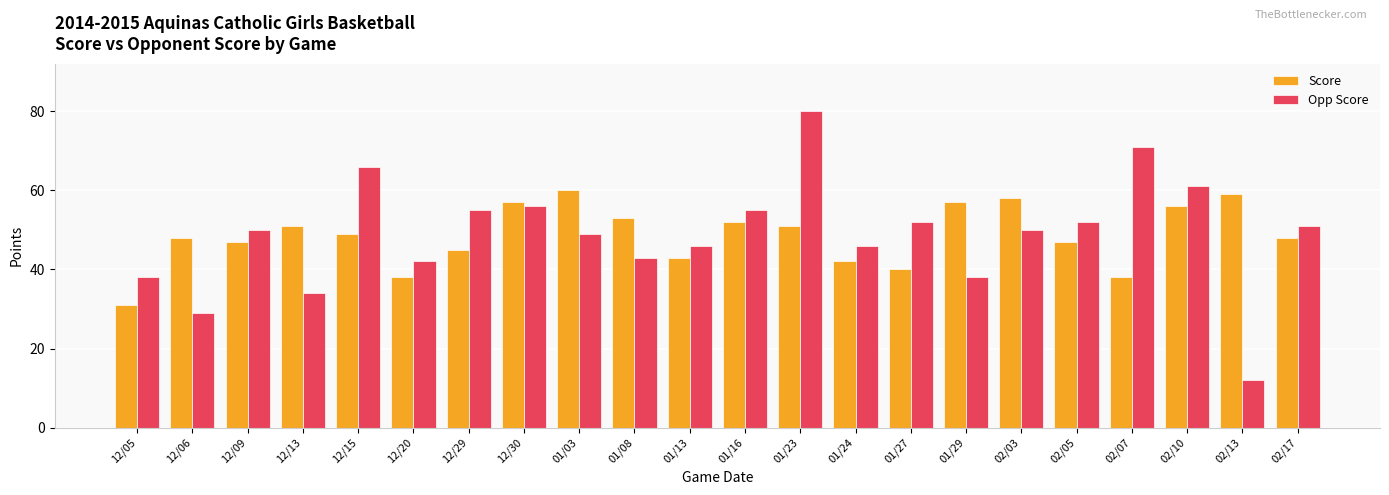

Which series has the widest spread of values?

Opp Score